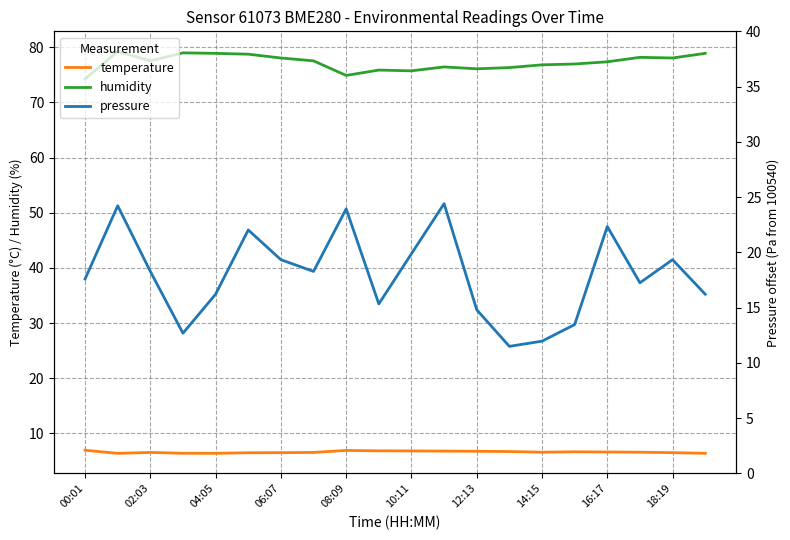

How many data points does each series have?

20